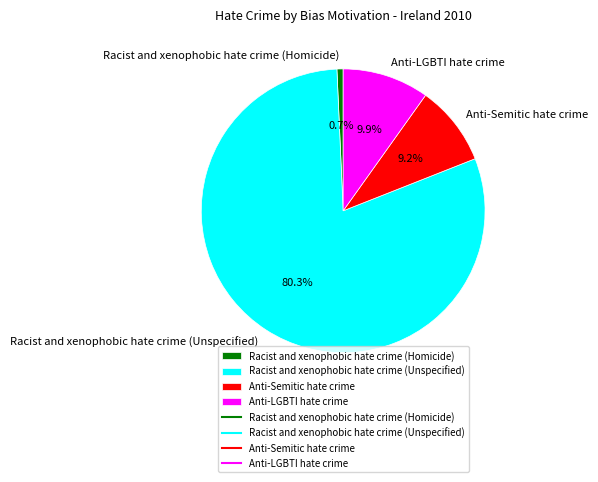

Is there a majority slice in this chart?

Yes